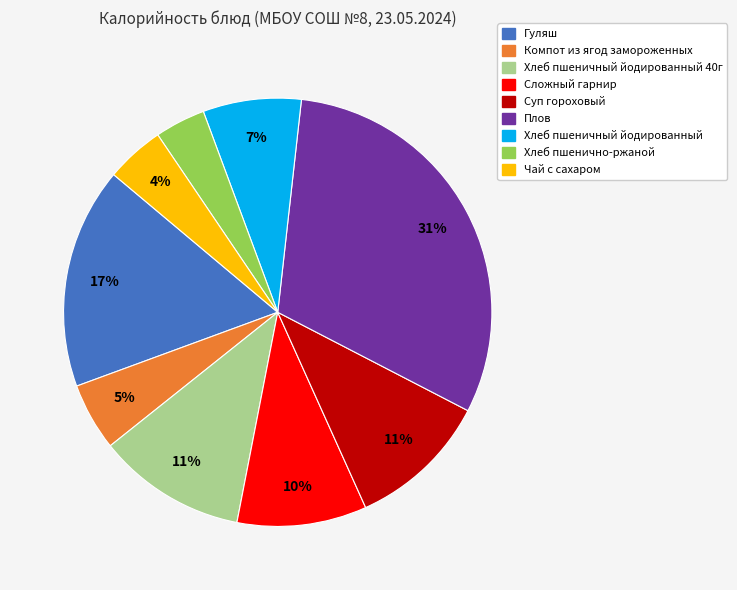

To the nearest percent, what is the difference between the largest and smallest slice percentages?

27%